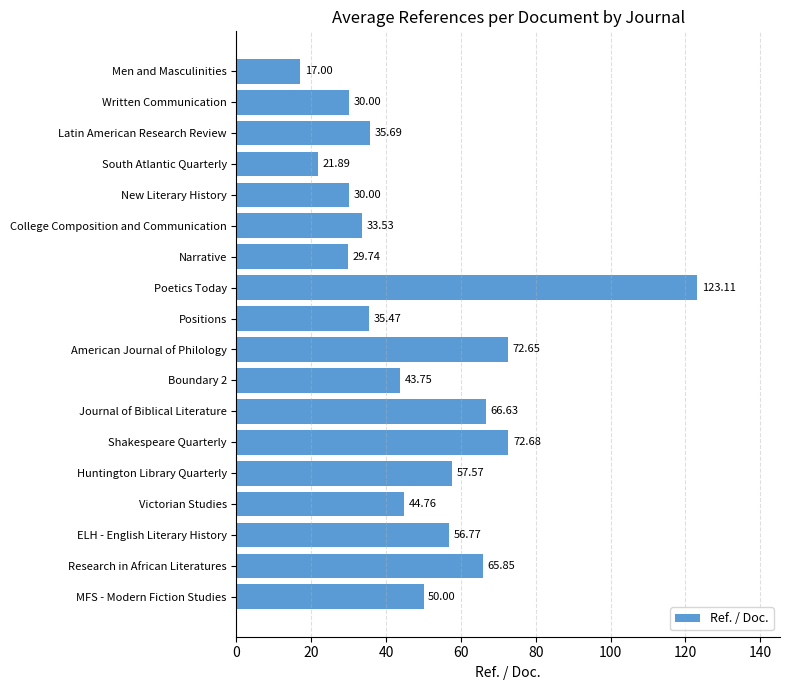

What is the label of the 13th bar from the top?

Shakespeare Quarterly